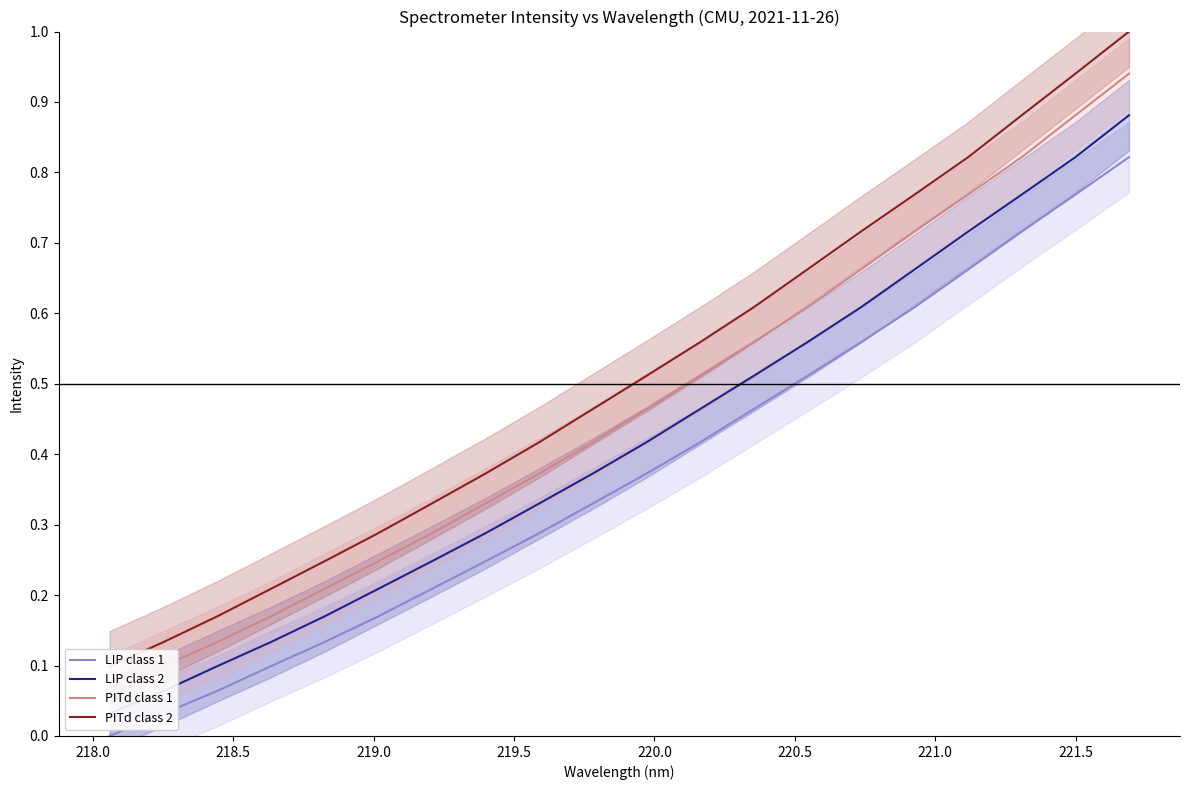

What is the highest value of the PITd class 1 series?

0.9